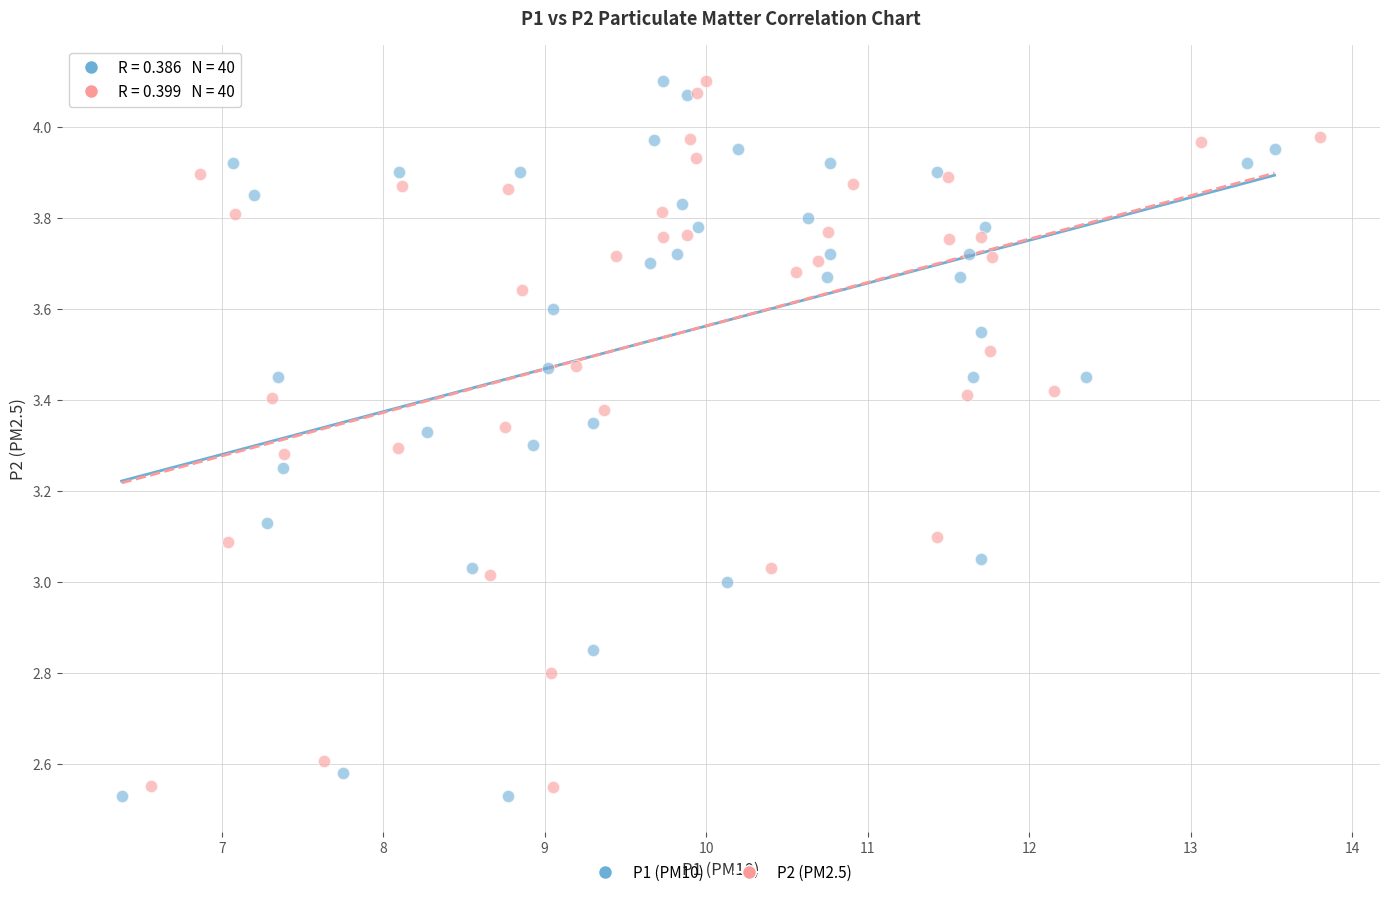

What are all the series names shown in the legend?

P1 (PM10), P2 (PM2.5)